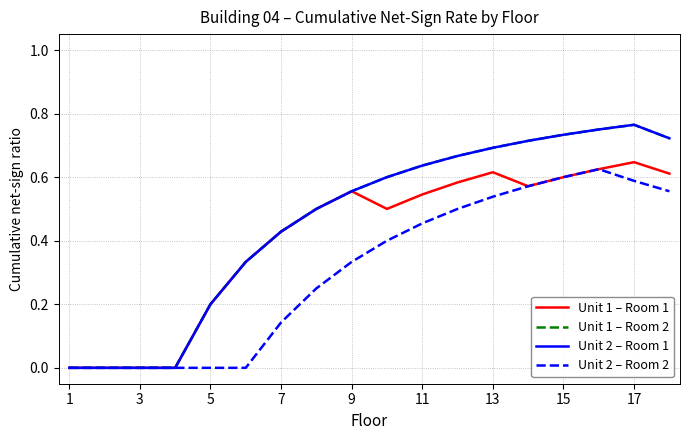

At which category is the sum across all series the highest?

17